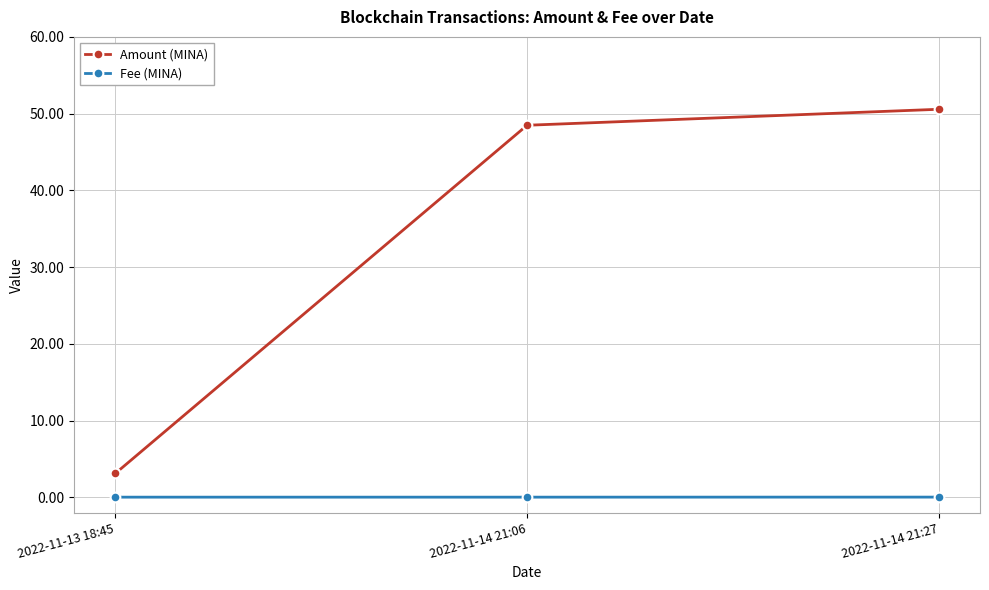

What is the label of the 2nd point from the right?

2022-11-14 21:06